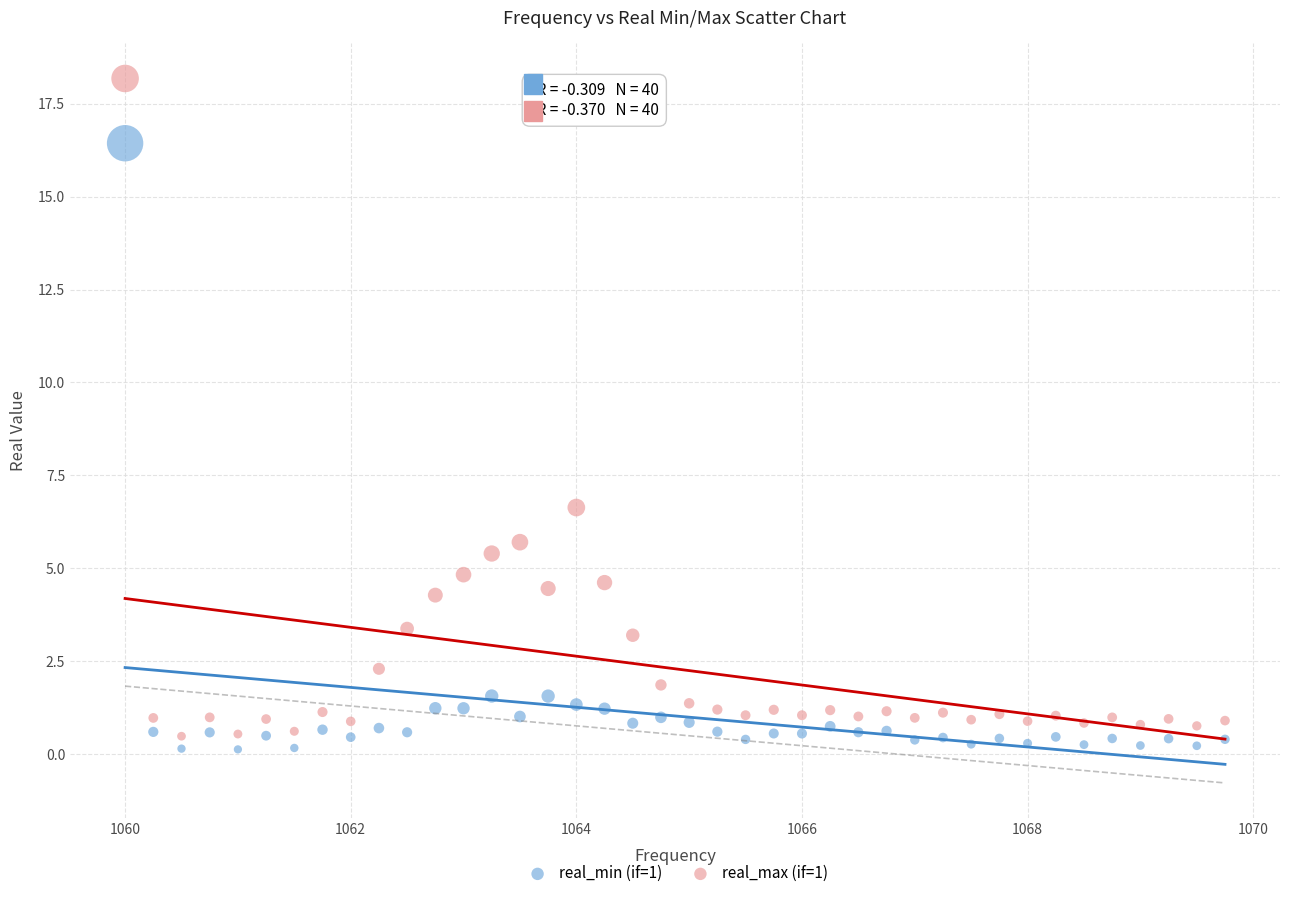

Which series has the widest spread of Y values?

real_max (if=1)